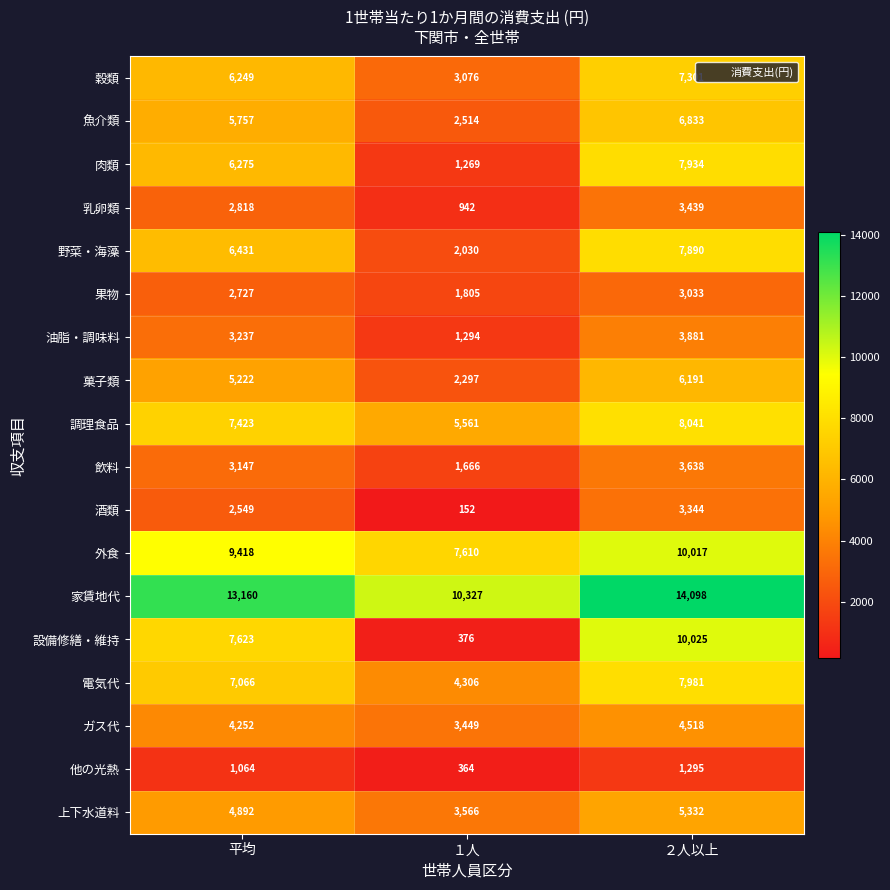

The ガス代 series shows 2216 at 平均. True or false?

False